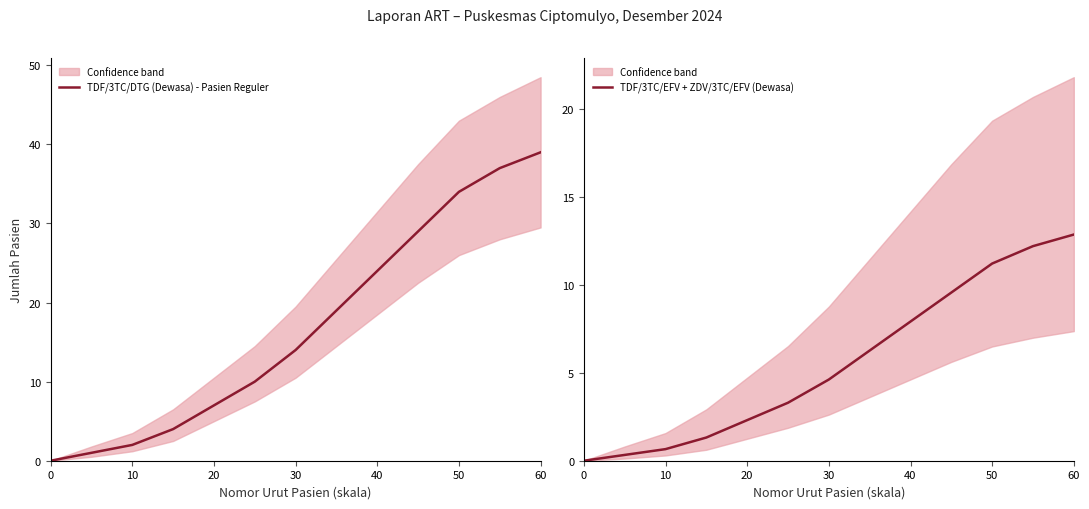

What is the sum of all TDF/3TC/DTG (Dewasa) - Pasien Reguler values?

220